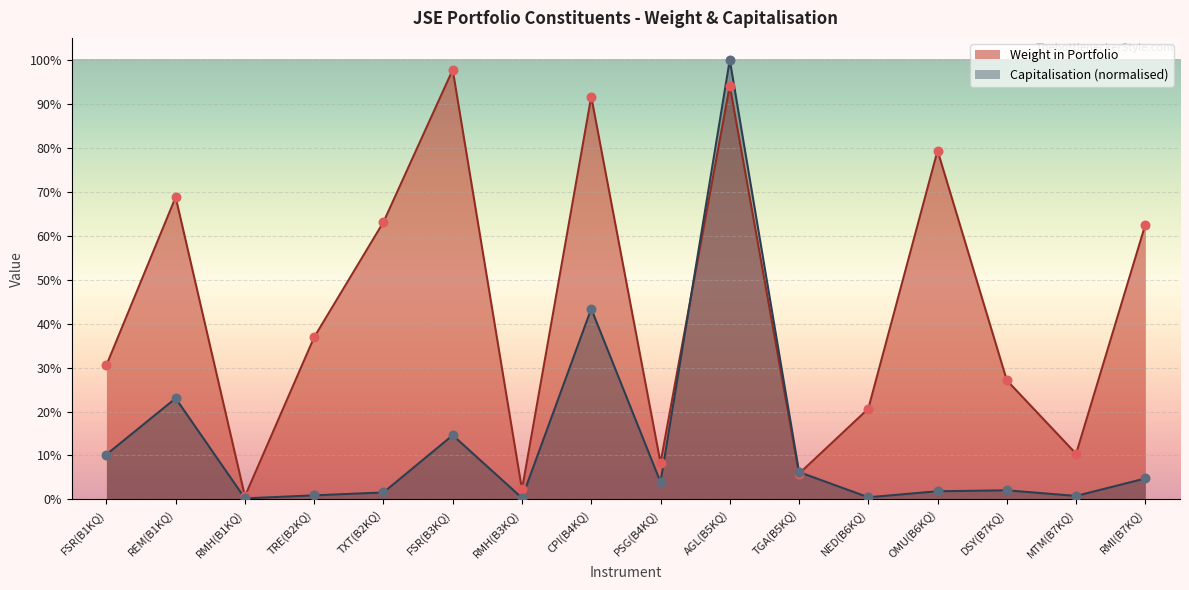

Which series contains the lowest Y value?

Capitalisation